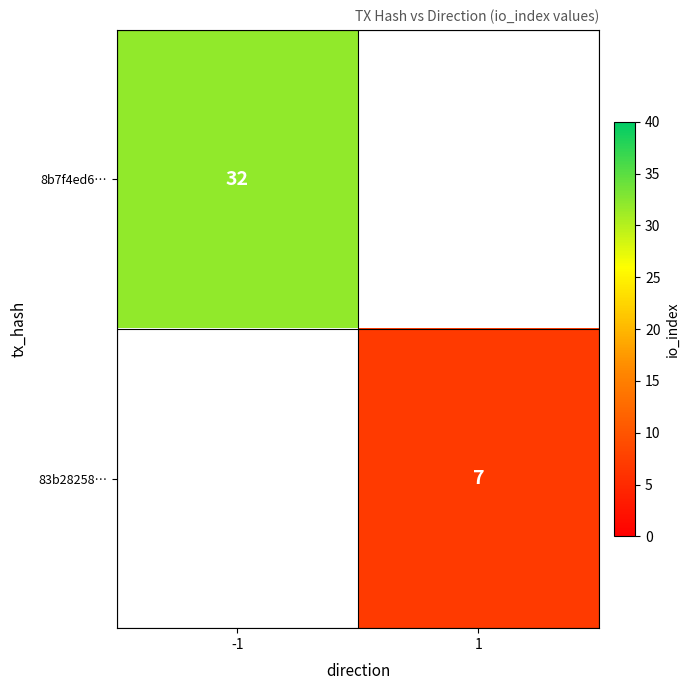

What is the total value across all series at -1?

32